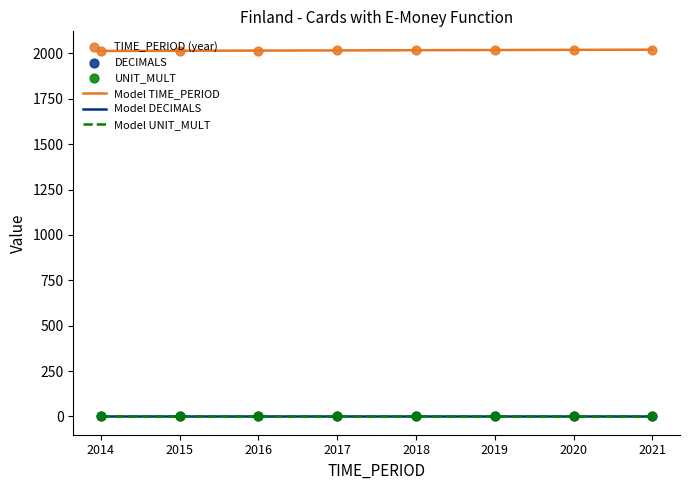

At how many categories does at least one series exceed 917?

8